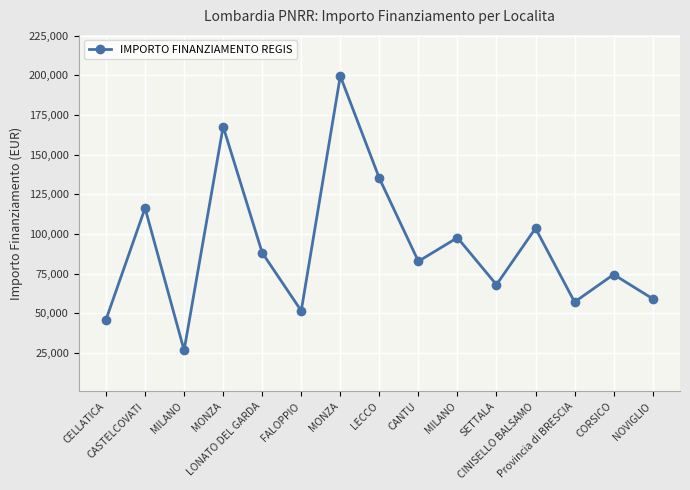

What is the sum of all values?

1374429.5